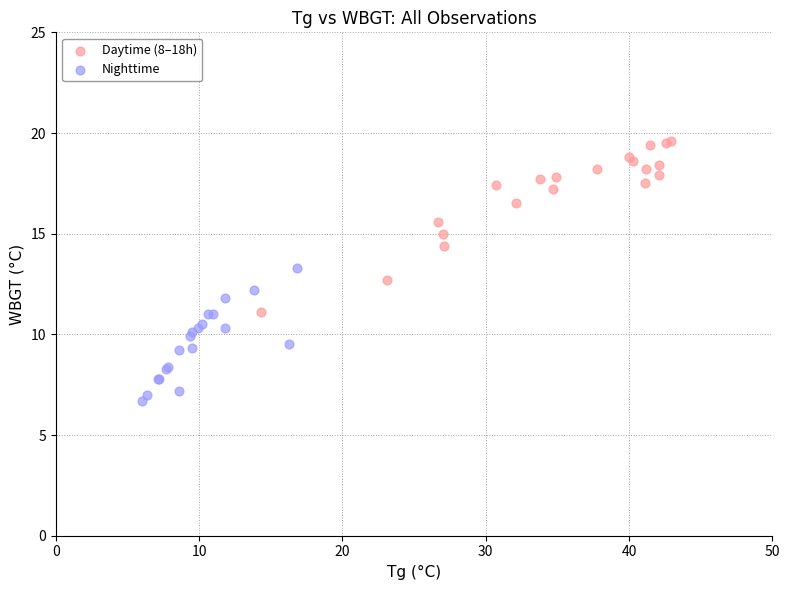

Which series reaches the maximum Y coordinate?

Daytime (8–18h)